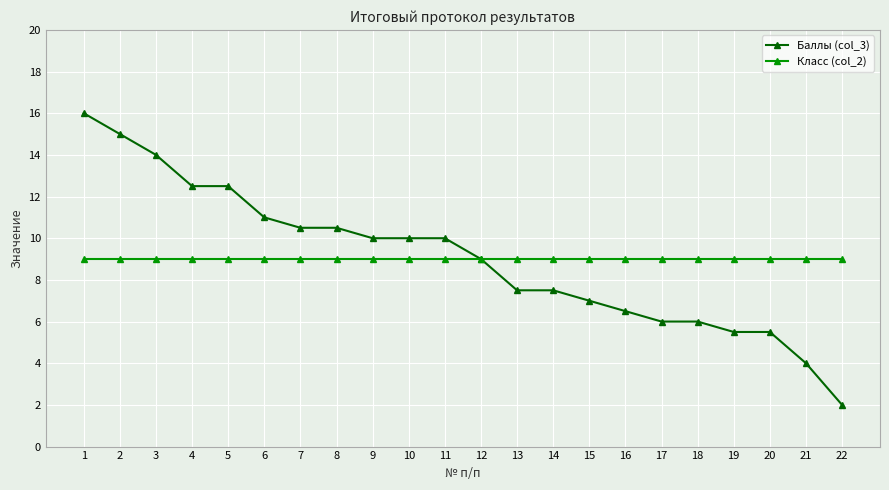

Rank the series at 22 from lowest to highest value.

Баллы (col_3), Класс (col_2)